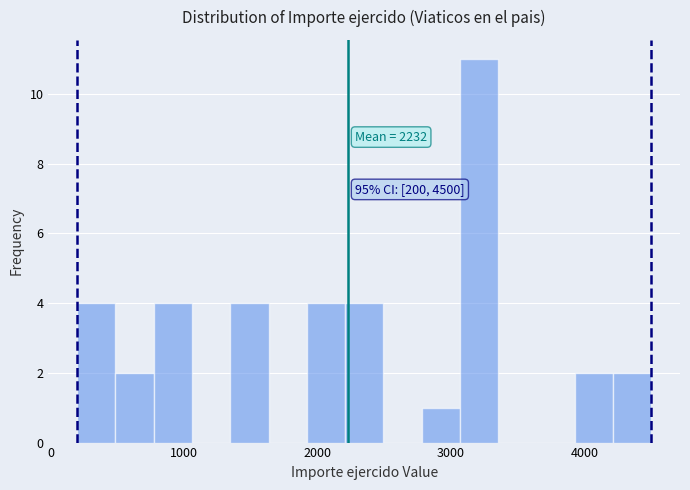

Read against the x-axis, roughly where is the centre of the tallest bar?

3200